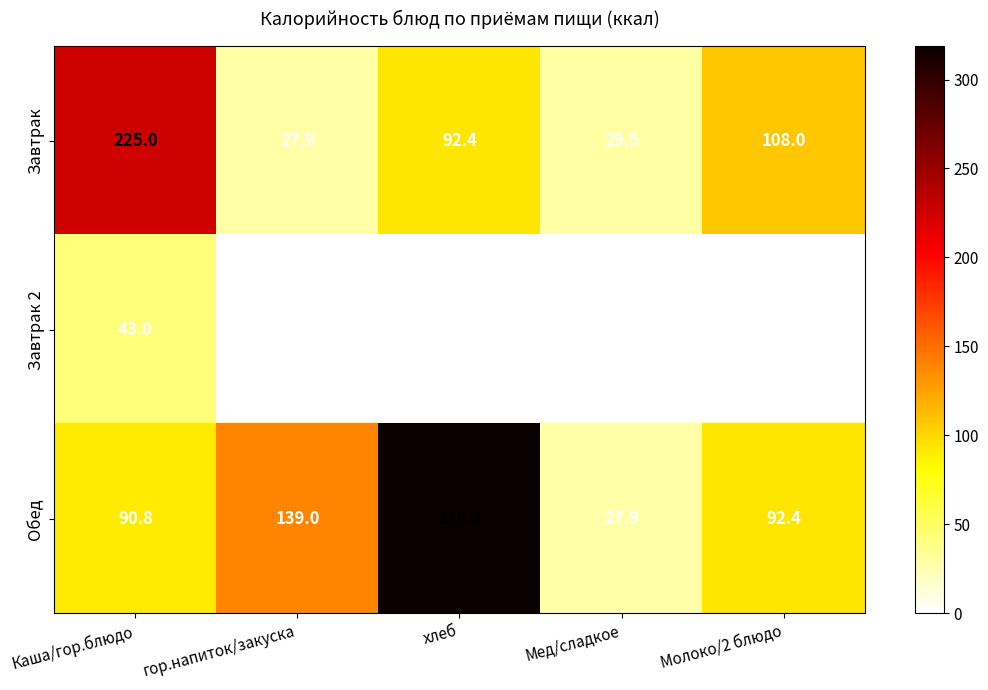

Which series changed the most between гор.напиток/закуска and хлеб?

Обед